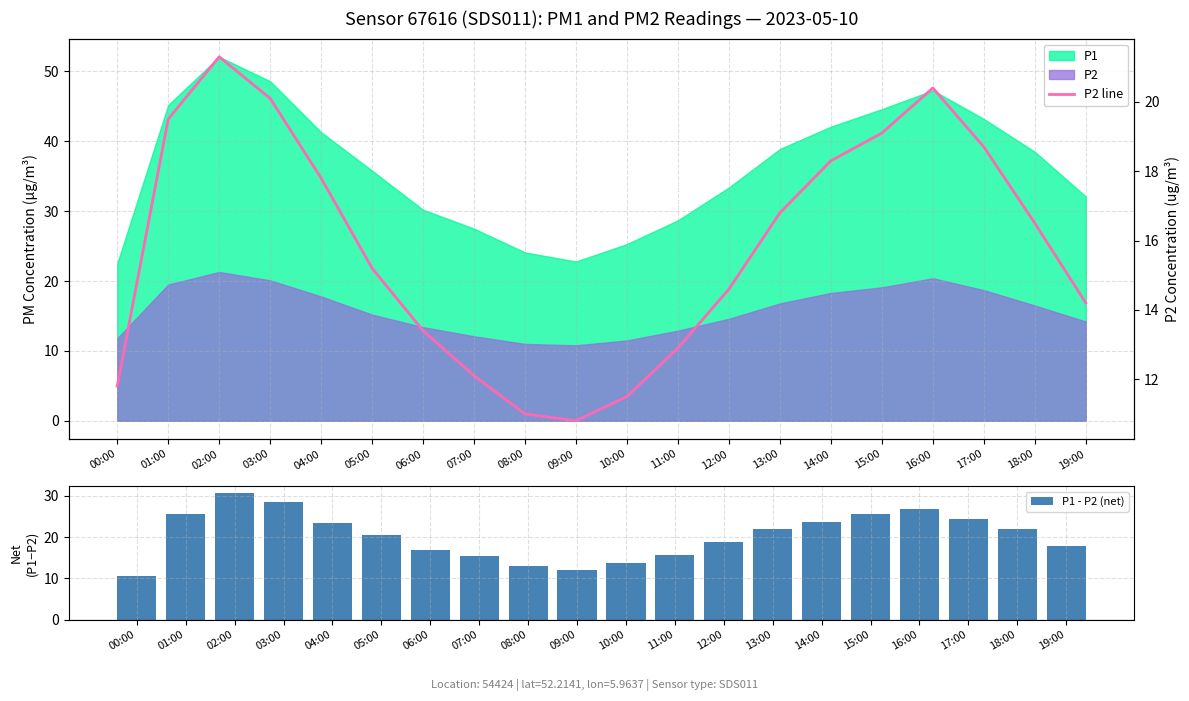

At which category does the chart reach its peak across all series?

02:00